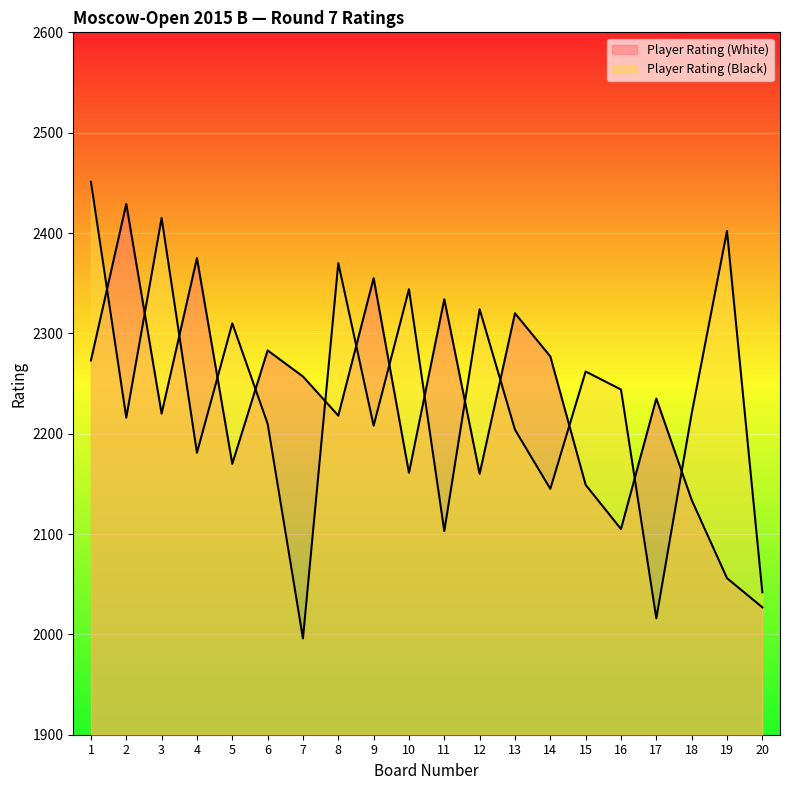

At which category does Player Rating (White) reach its first local peak?

2